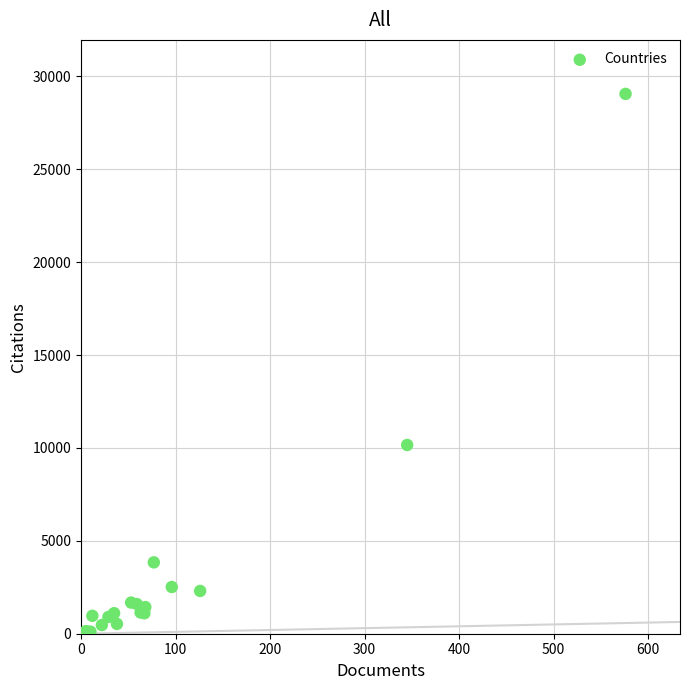

What Y value in the scatter plot is closest to 14529?

10159